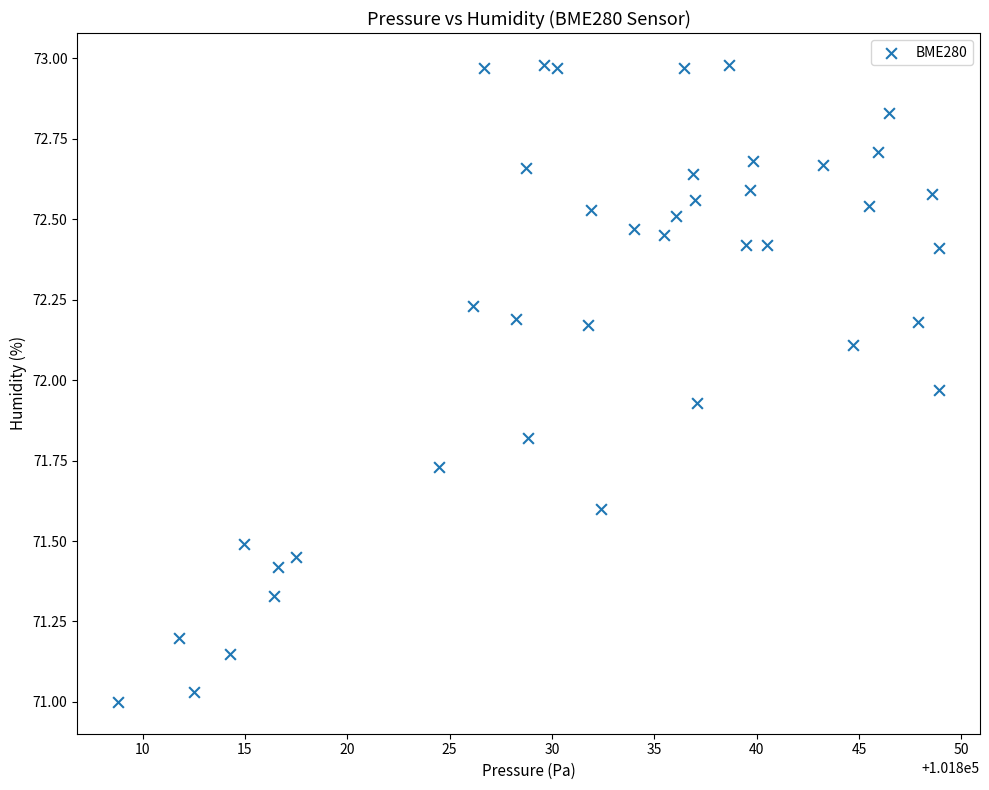

What is the range of Y values (max minus min)?

2.0